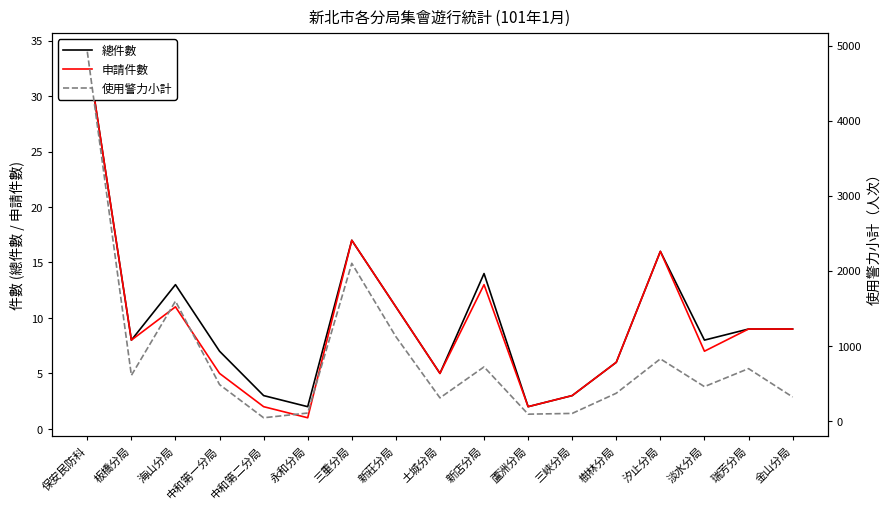

What is the label of the 16th point from the left?

瑞芳分局